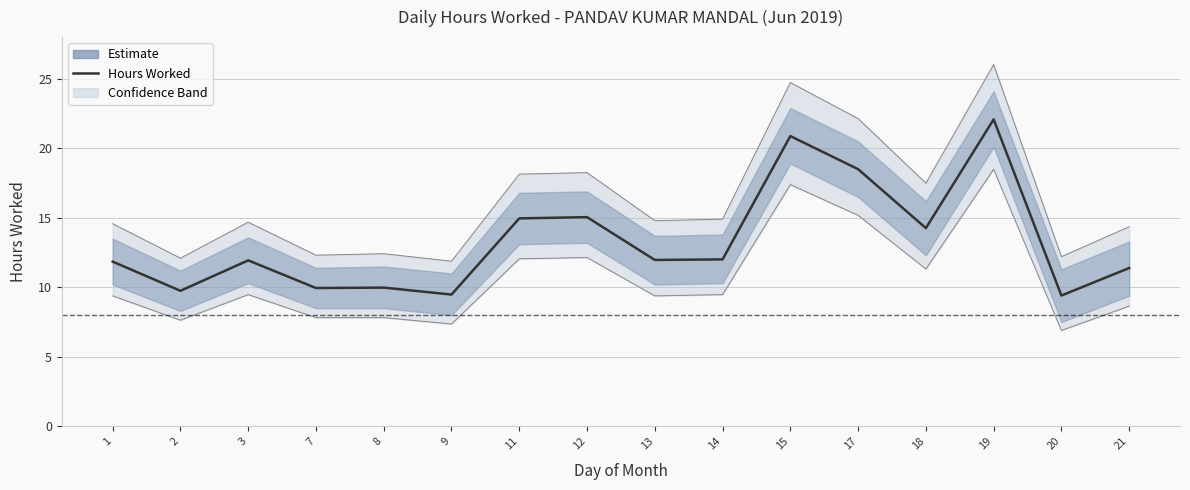

Which label corresponds to the largest value in the chart?

19